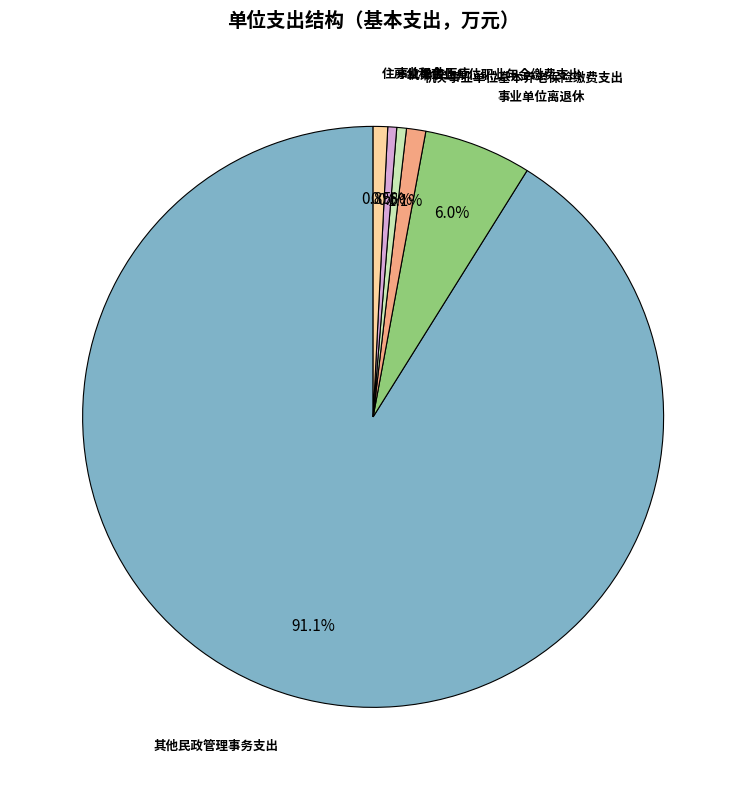

Does any single category account for the majority?

Yes